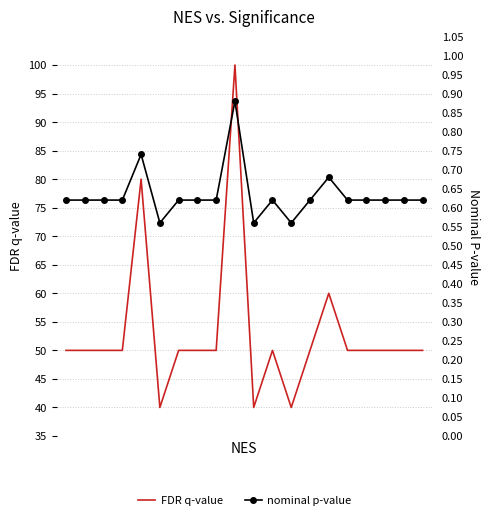

Reading right to left, extract all data points from this chart.

FDR q-value: 19=50.0	18=50.0	17=50.0	16=50.0	15=50.0	14=60.0	13=50.0	12=40.0	11=50.0	10=40.0	9=100.0	8=50.0	7=50.0	6=50.0	5=40.0	4=80.0	3=50.0	2=50.0	1=50.0	0=50.0
nominal p-value: 19=0.6	18=0.6	17=0.6	16=0.6	15=0.6	14=0.7	13=0.6	12=0.6	11=0.6	10=0.6	9=0.9	8=0.6	7=0.6	6=0.6	5=0.6	4=0.7	3=0.6	2=0.6	1=0.6	0=0.6